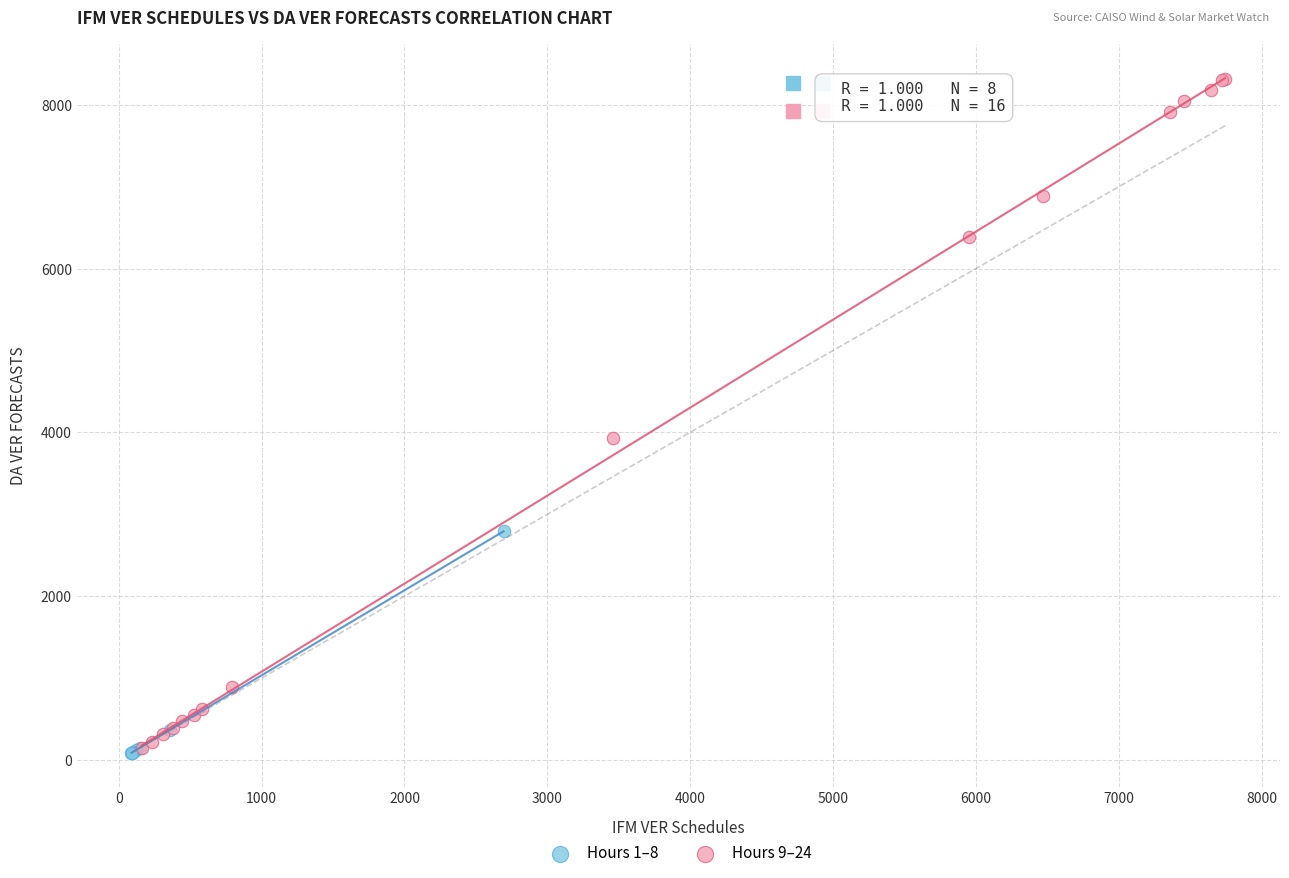

Which series contains the highest Y value?

Hours 9–24